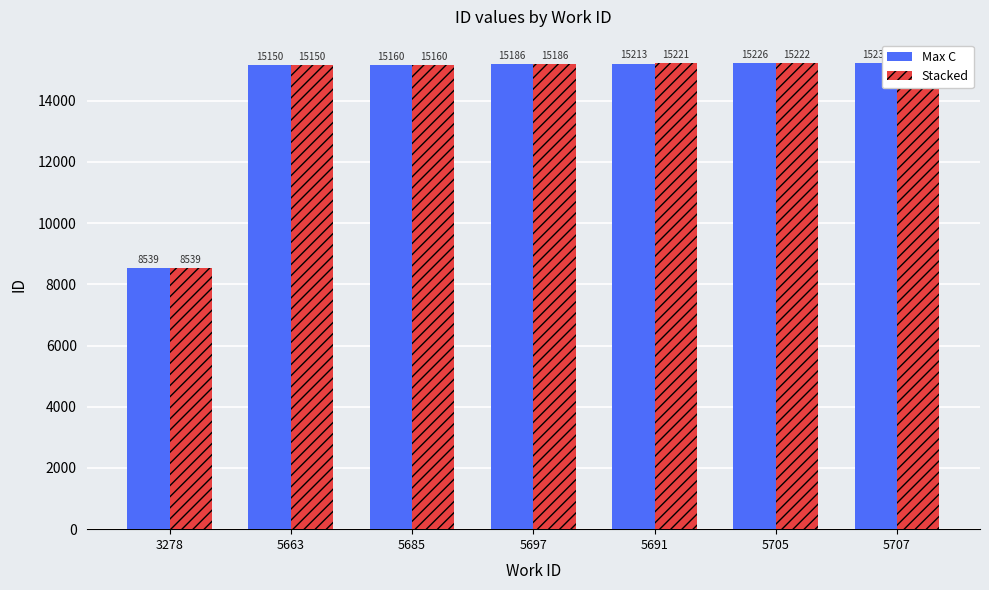

What is the value of the Max C bar at the 2nd from the left?

15150